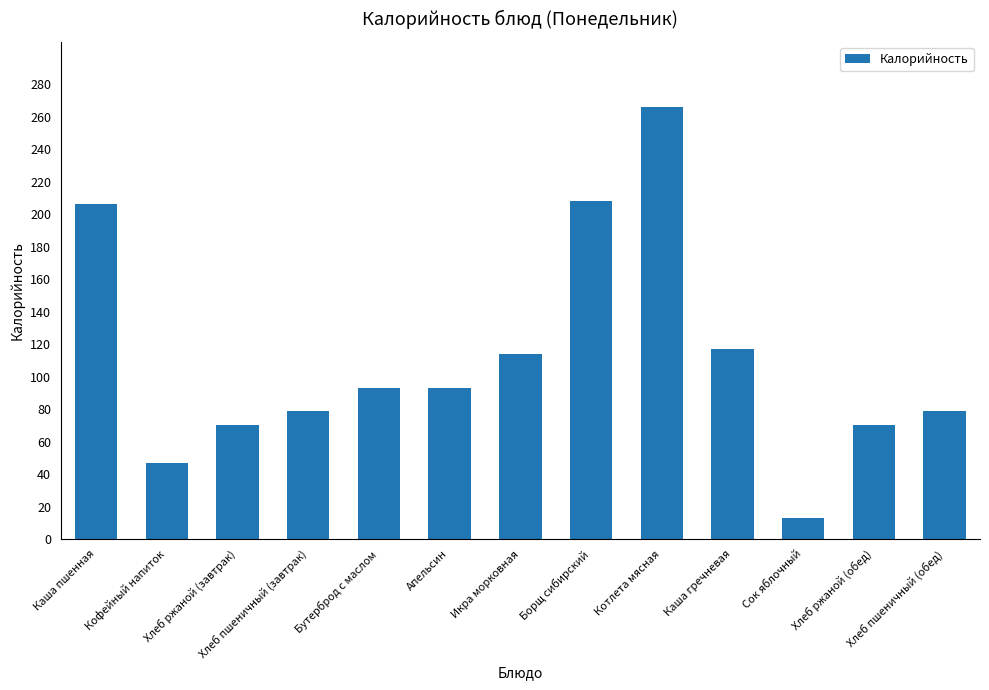

Approximately how many times larger is the value at Каша гречневая compared to Апельсин?

1.3